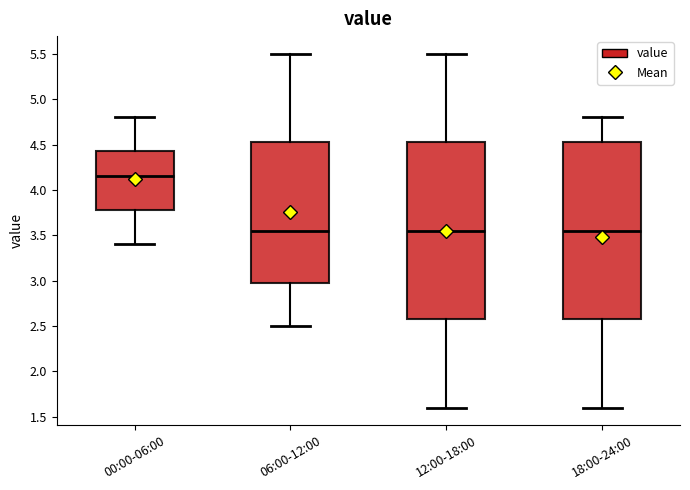

Reading left to right, read every box against the y-axis: the position of its median line, the range the box covers, and the ends of its whiskers. The values are not printed on the chart, so give them approximately, as read against the axis.

00:00-06:00: median 4.15, box 3.80 to 4.45, whiskers 3.40 to 4.80
06:00-12:00: median 3.55, box 3.00 to 4.55, whiskers 2.50 to 5.50
12:00-18:00: median 3.55, box 2.60 to 4.55, whiskers 1.60 to 5.50
18:00-24:00: median 3.55, box 2.60 to 4.55, whiskers 1.60 to 4.80